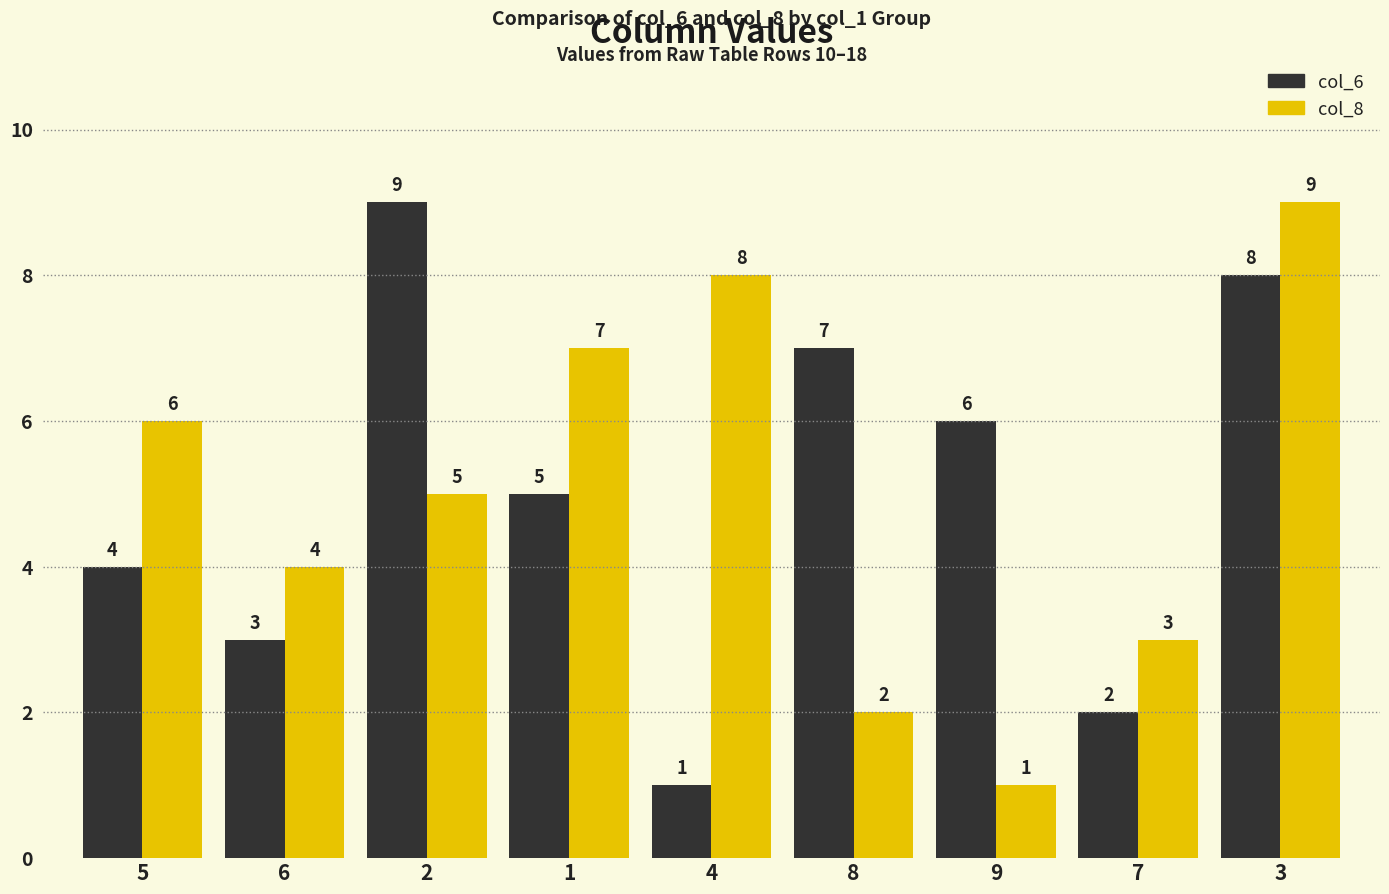

Which category has the highest value in the col_8 series?

3